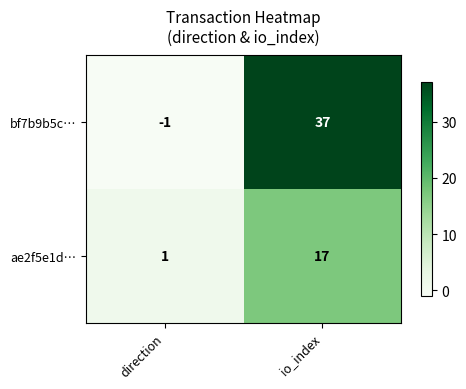

List the series in order of their peak value, highest first.

bf7b9b5c…, ae2f5e1d…